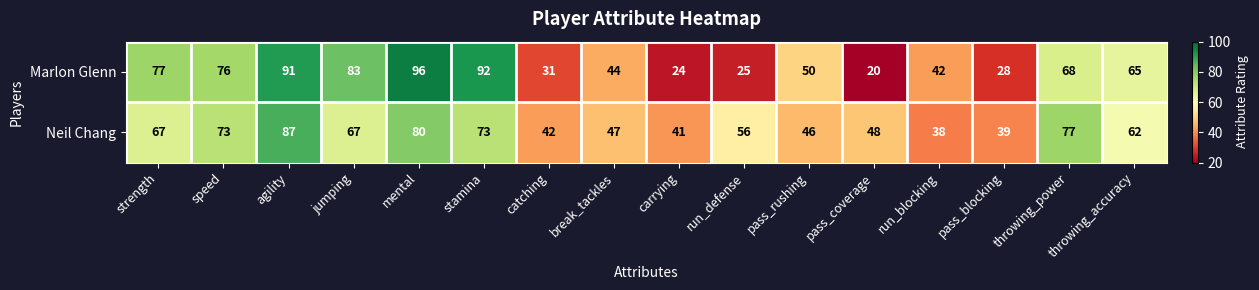

The value of Marlon Glenn at stamina is 92. True or false?

True